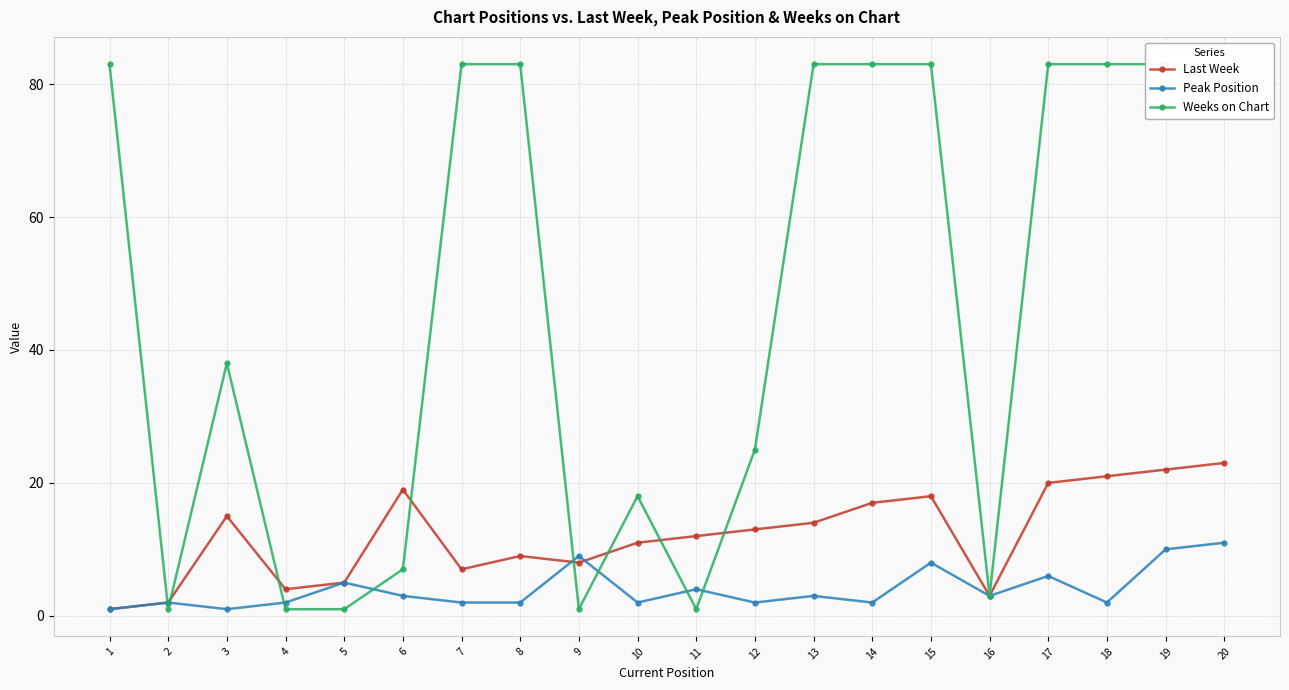

True or false: Last Week has more than 0 interior local peaks.

True